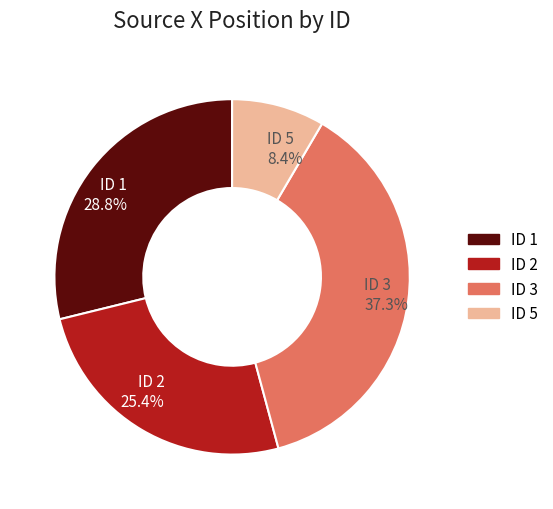

Is there any slice that represents more than half of the pie?

No